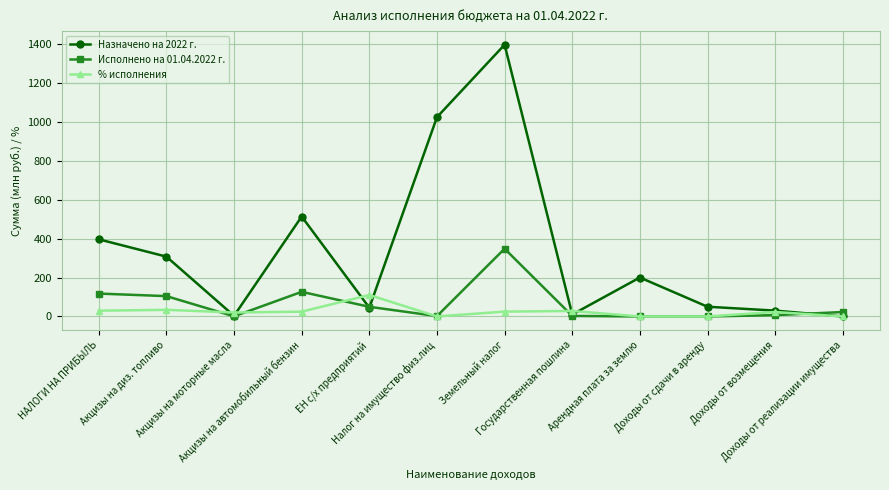

What is the difference between the maximum and minimum values in the Исполнено на 01.04.2022 г. series?

347.8